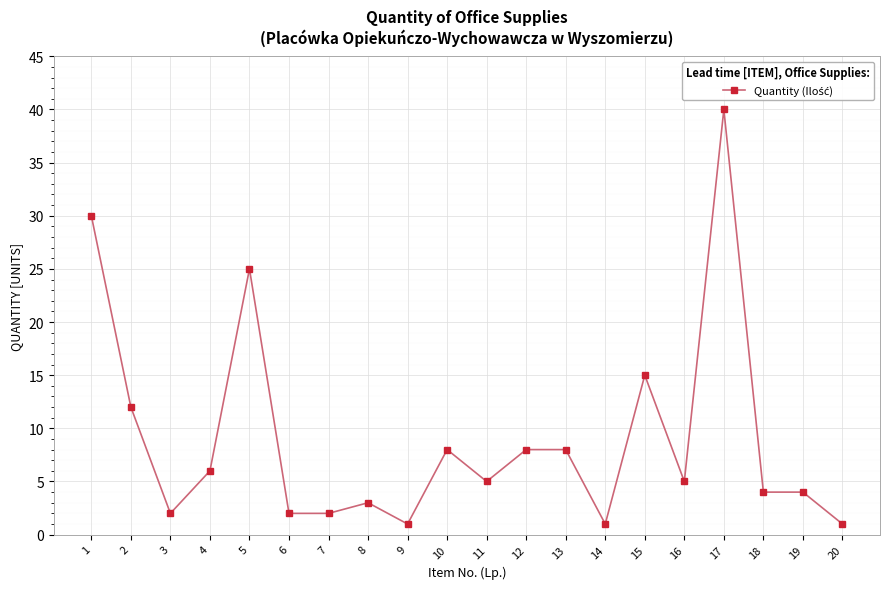

How many lines are shown in the chart?

1